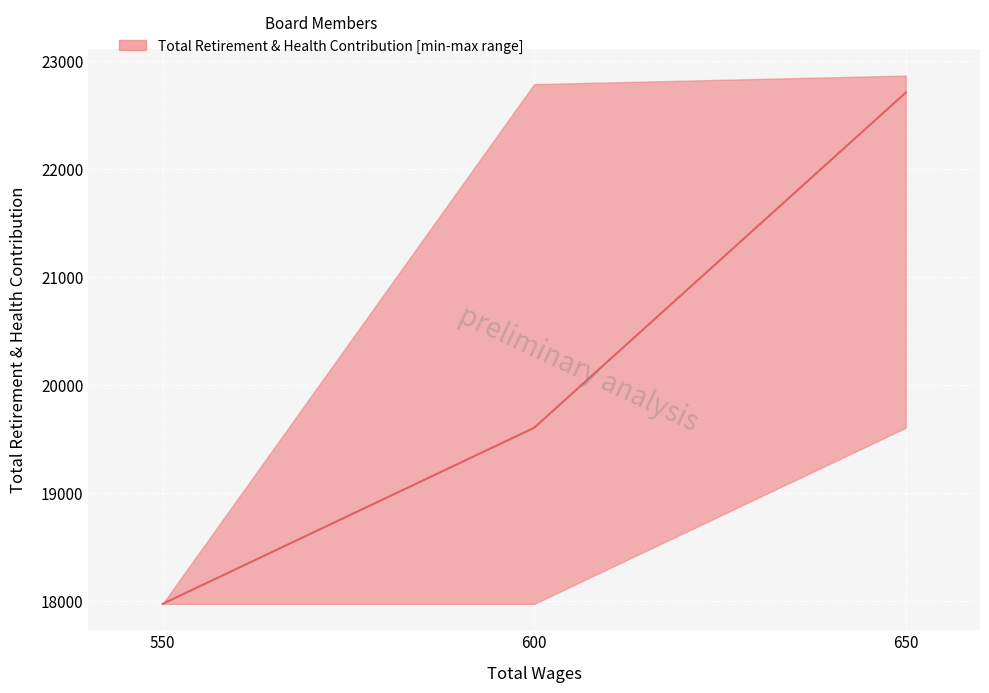

Reading left to right, what are all the values shown in this chart?

550.0=17975	600.0=17975	600.0=19605	600.0=22786	650.0=19605	650.0=22707	650.0=22865